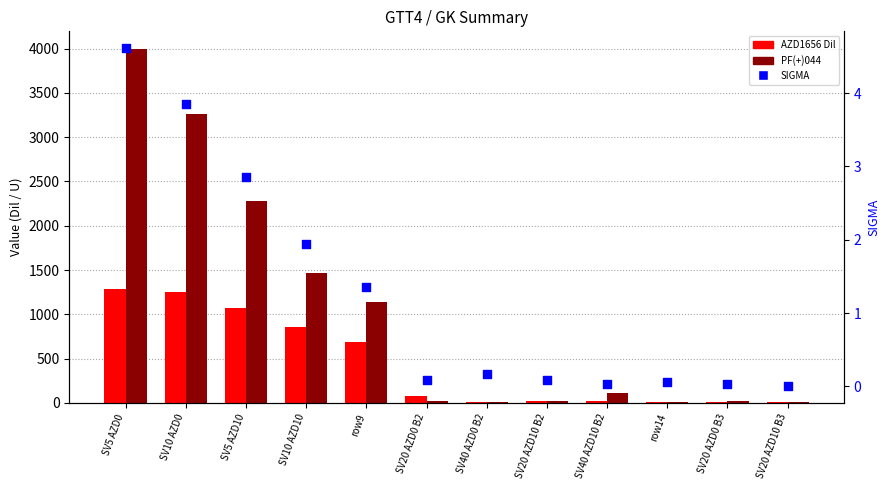

Which series reaches the maximum Y coordinate?

PF(+)044